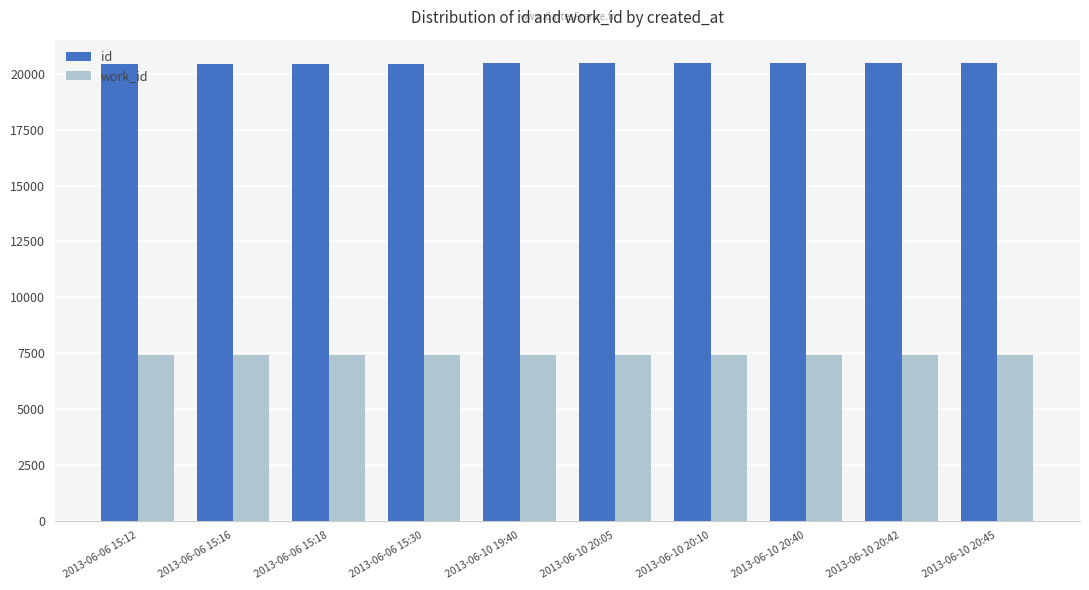

What is the minimum value for id?

20432